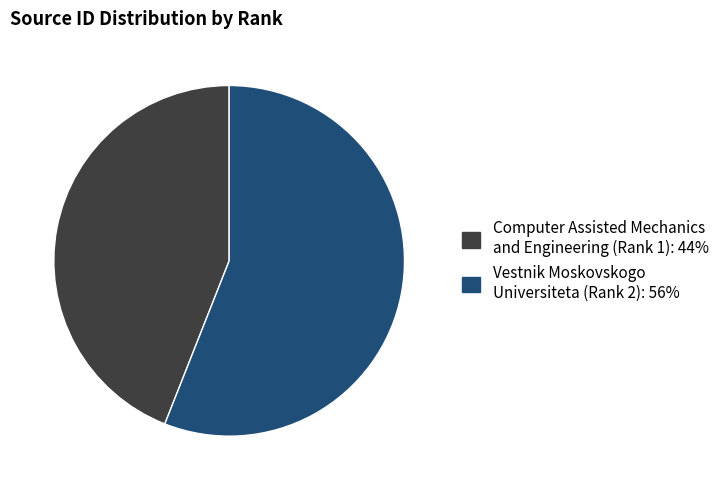

Is there a majority slice in this chart?

Yes